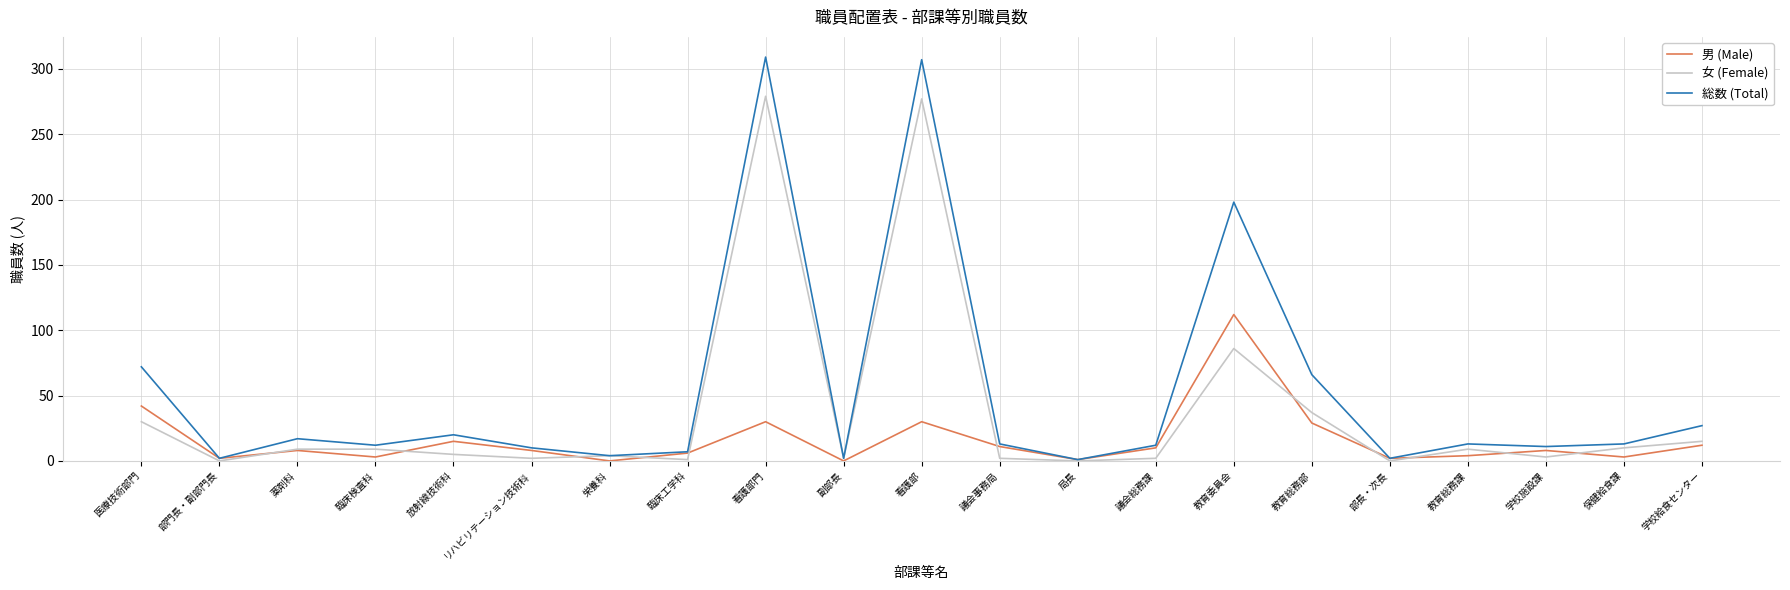

Is the value of 総数 (Total) at リハビリテーション技術科 greater than the value of 男 (Male) at 部長・次長?

Yes